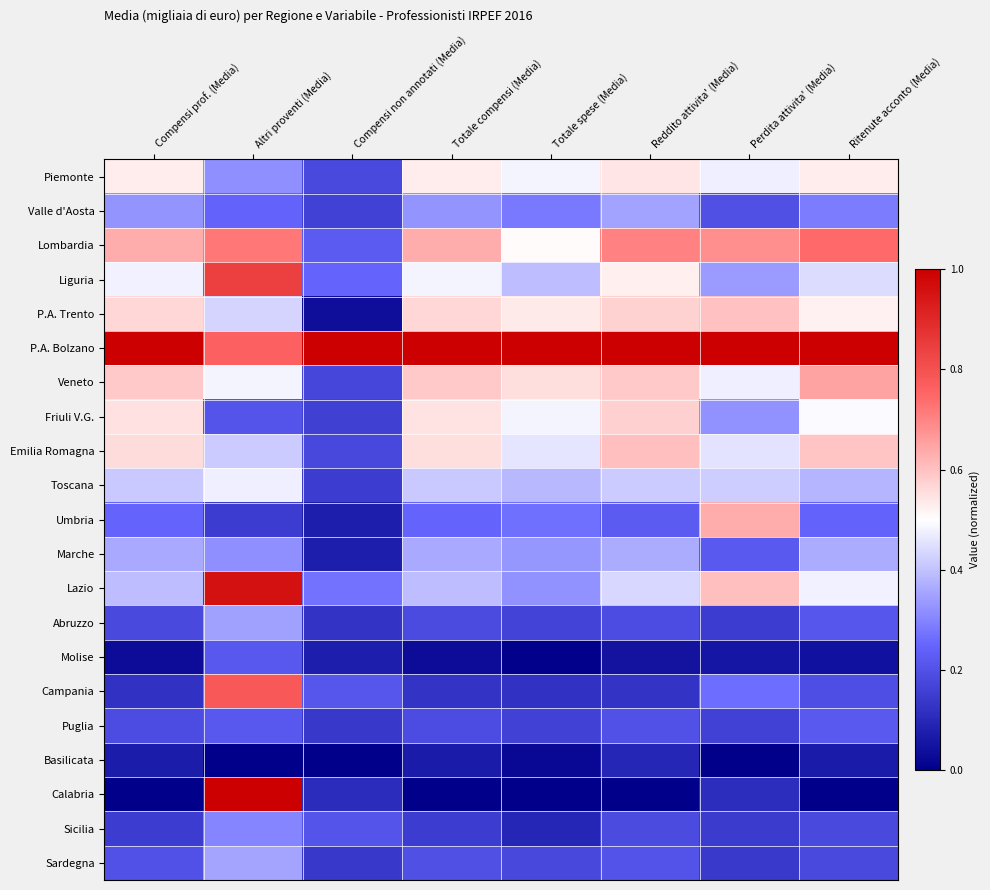

What is the total value across all series at Compensi non annotati (Media)?

3.9